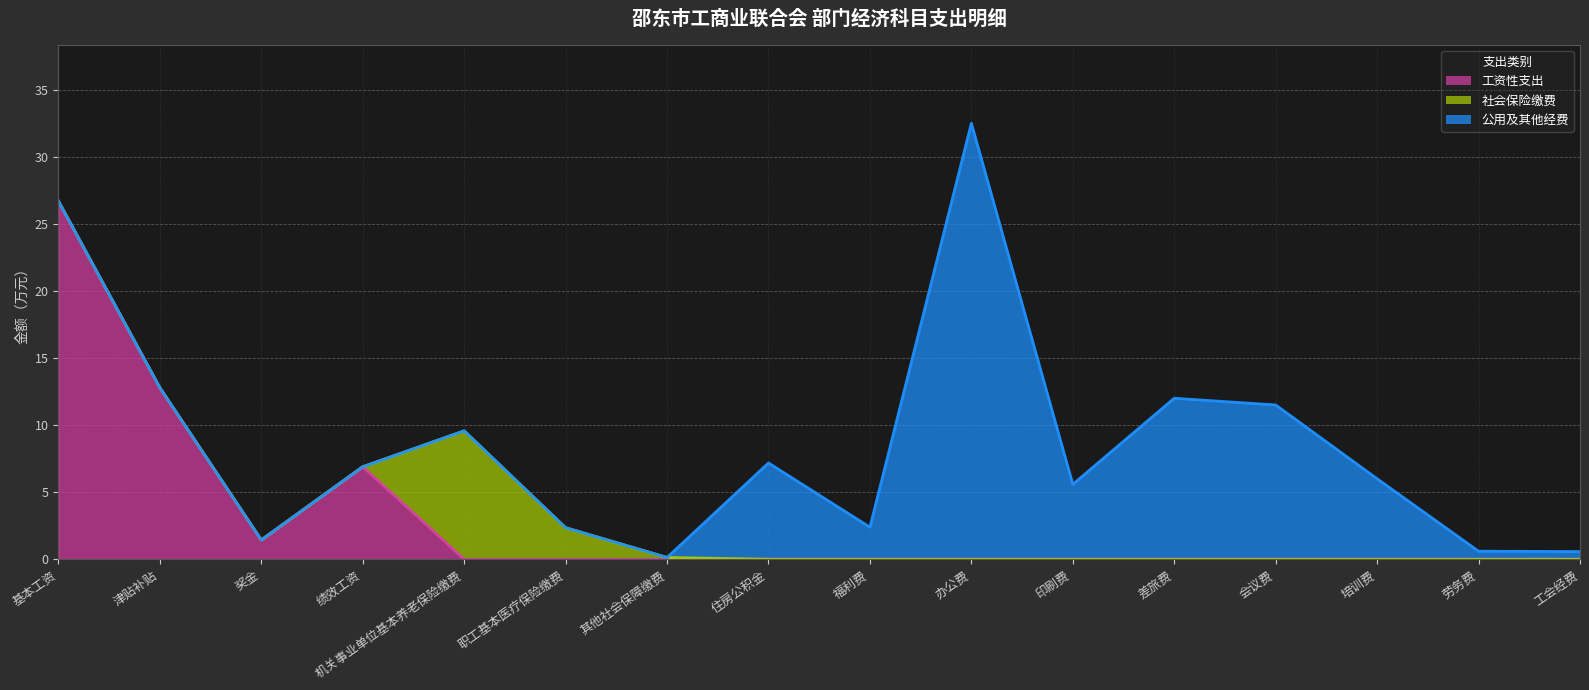

True or false: 社会保险缴费 线 and 公用及其他经费 线 cross at least once.

False